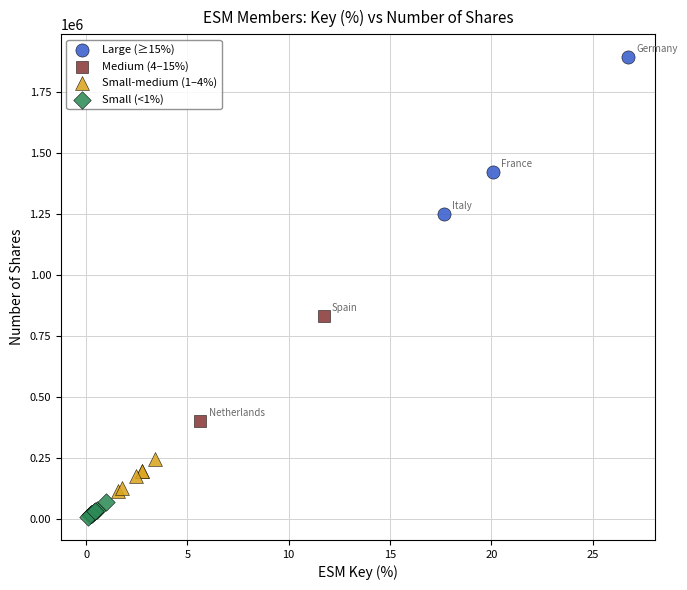

What are all the series names shown in the legend?

Large (≥15%), Medium (4–15%), Small-medium (1–4%), Small (<1%)